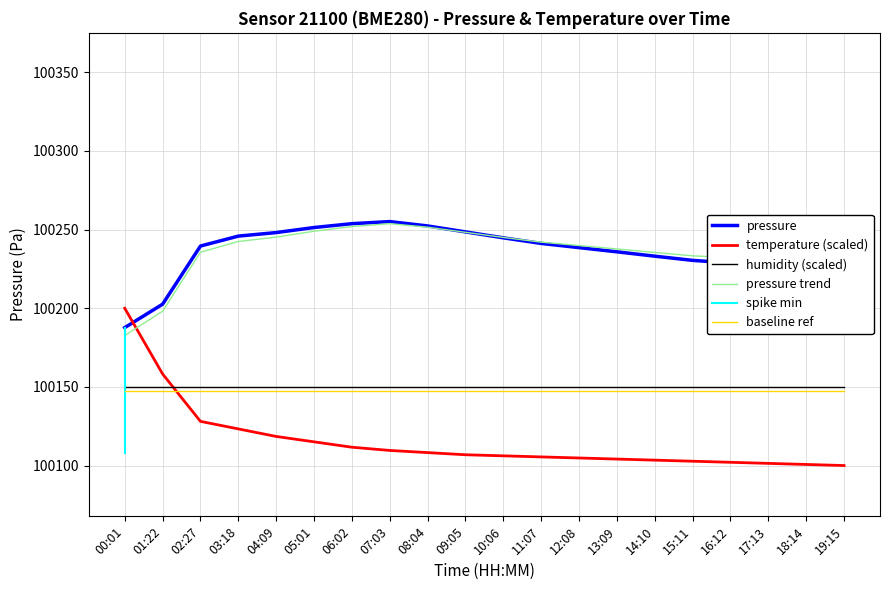

What is the average value of the pressure series?

100235.4